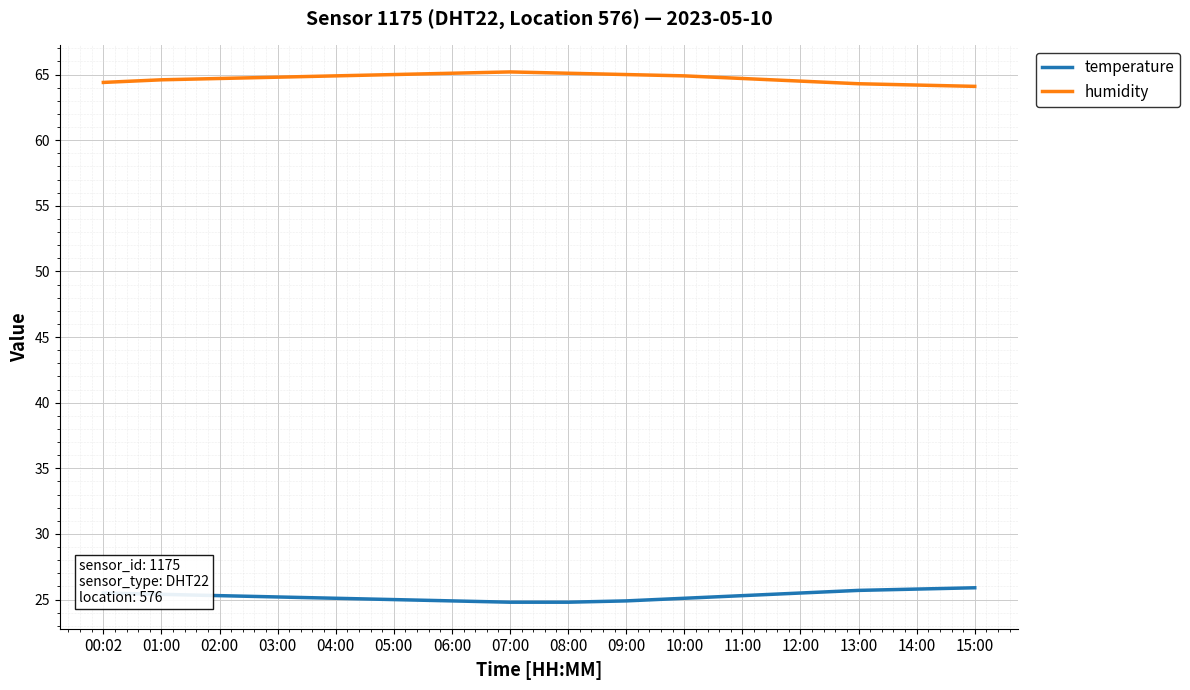

True or false: humidity and temperature cross at least once.

False